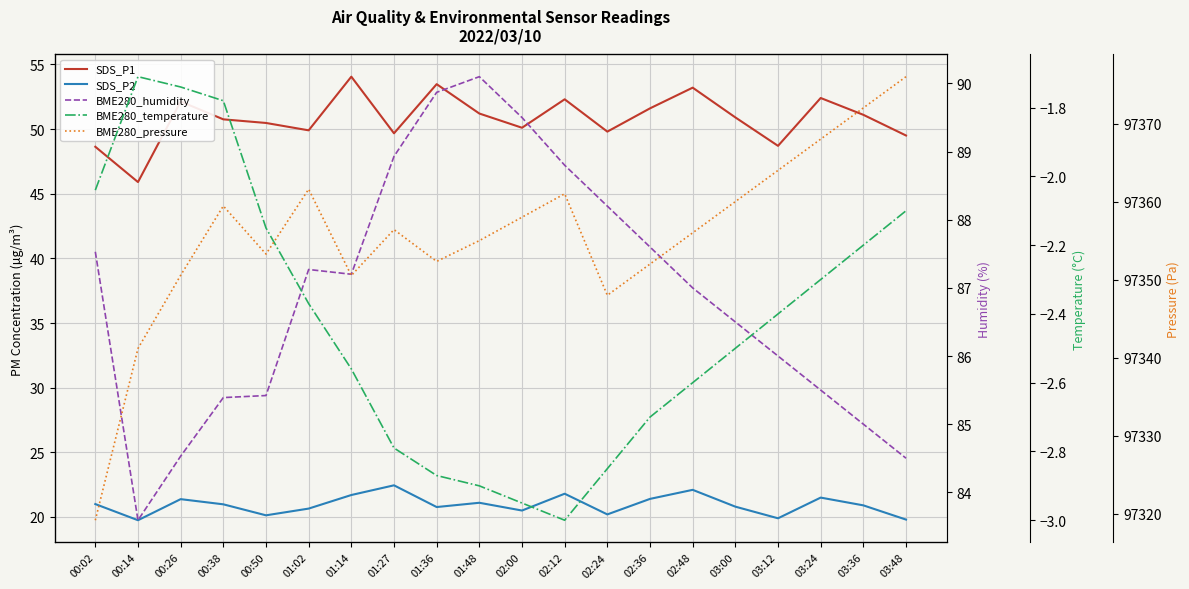

Where is the first local maximum for SDS_P1?

00:26